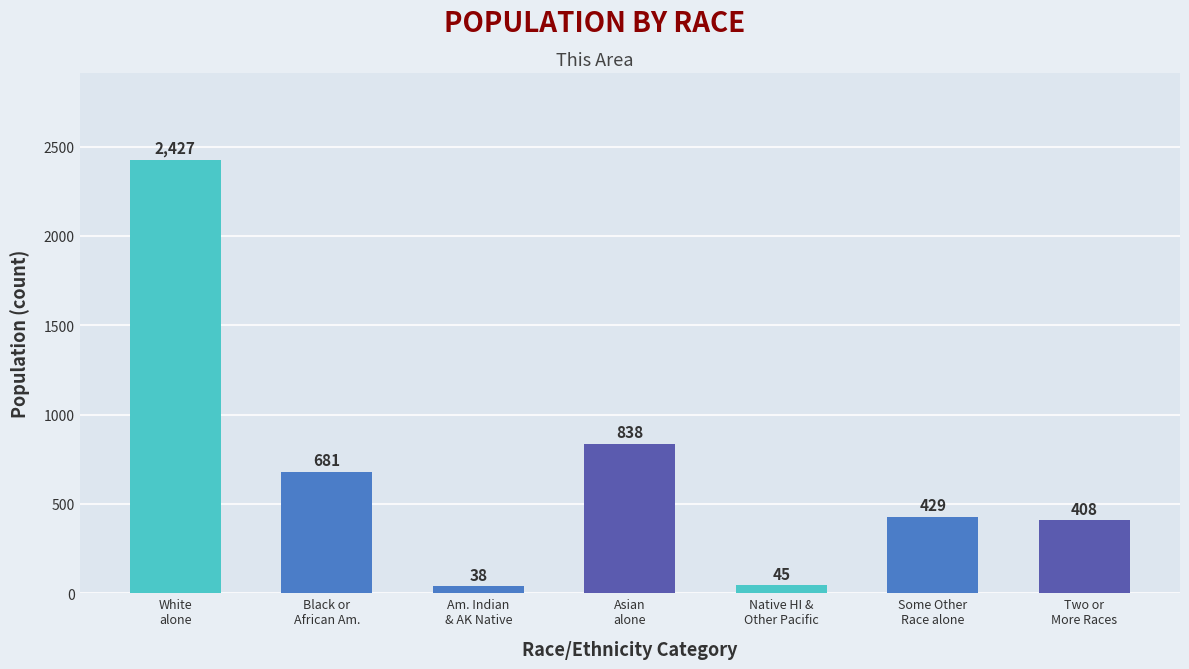

What is the difference between the maximum and second lowest values?

2382